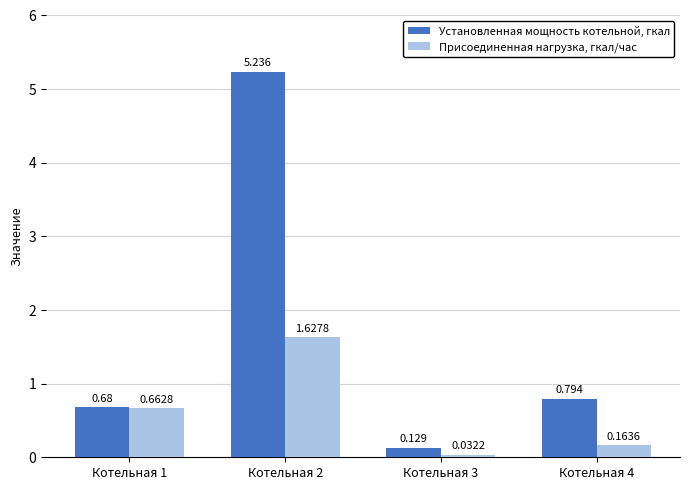

Which category has the highest value in the Установленная мощность котельной, гкал series?

Котельная 2